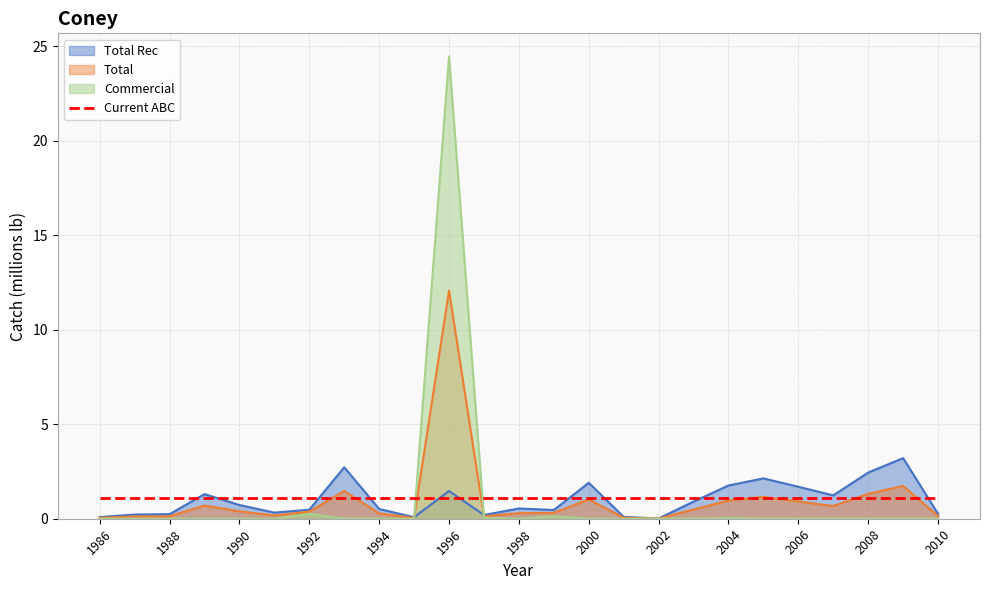

True or false: Total Rec has more than 0 interior local peaks.

True